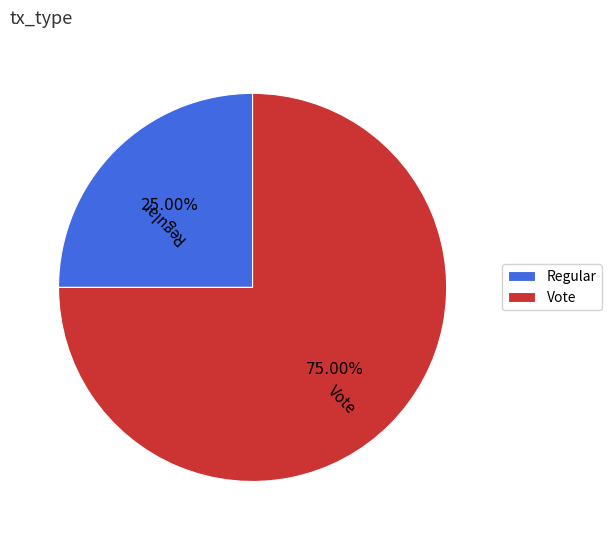

Is there any slice that represents more than half of the pie?

Yes